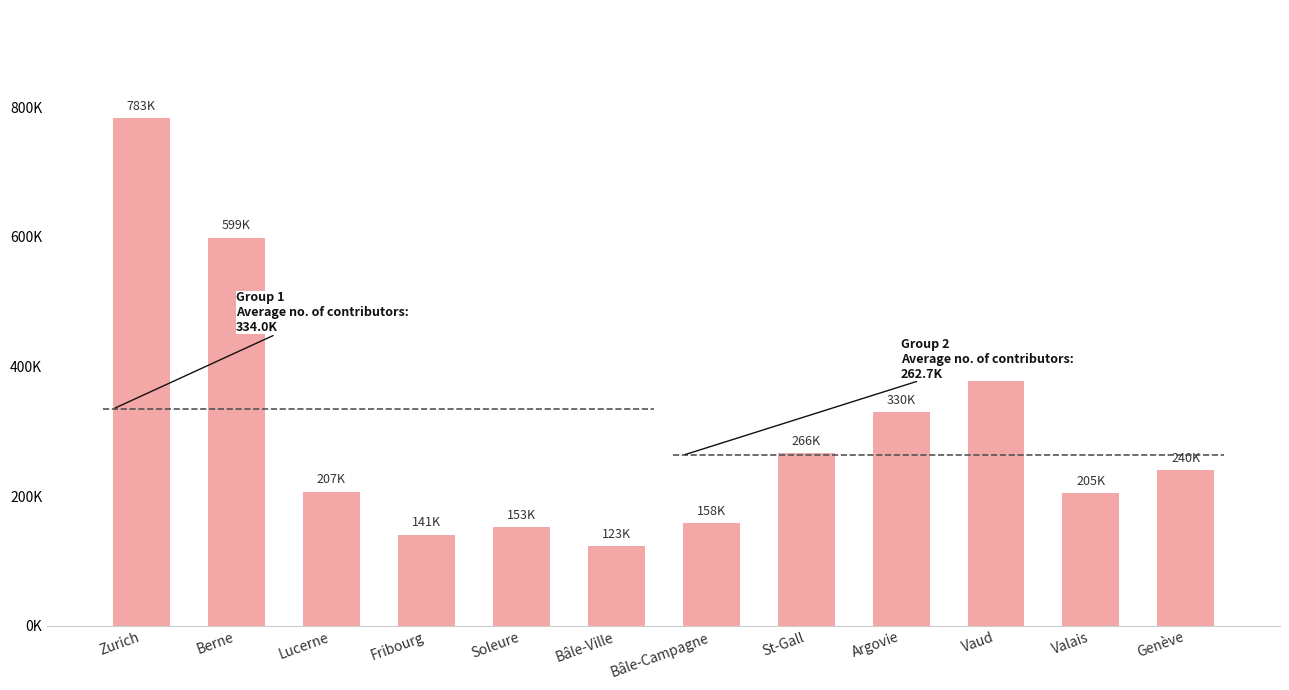

Which category has the lowest value across all series?

Bâle-Ville